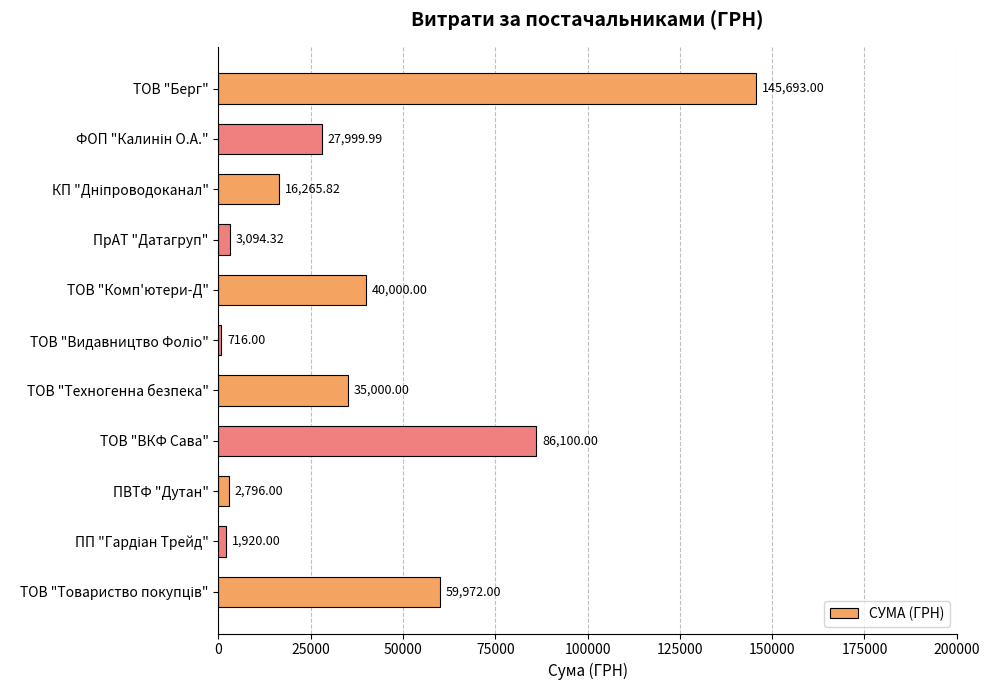

Count the number of data series in this chart.

1